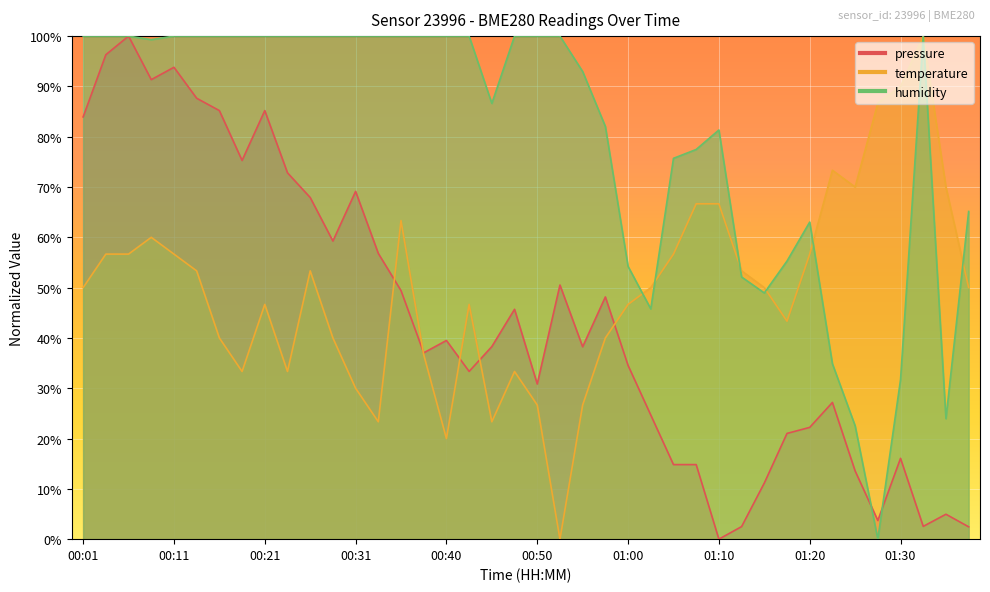

How many data points does each series have?

40